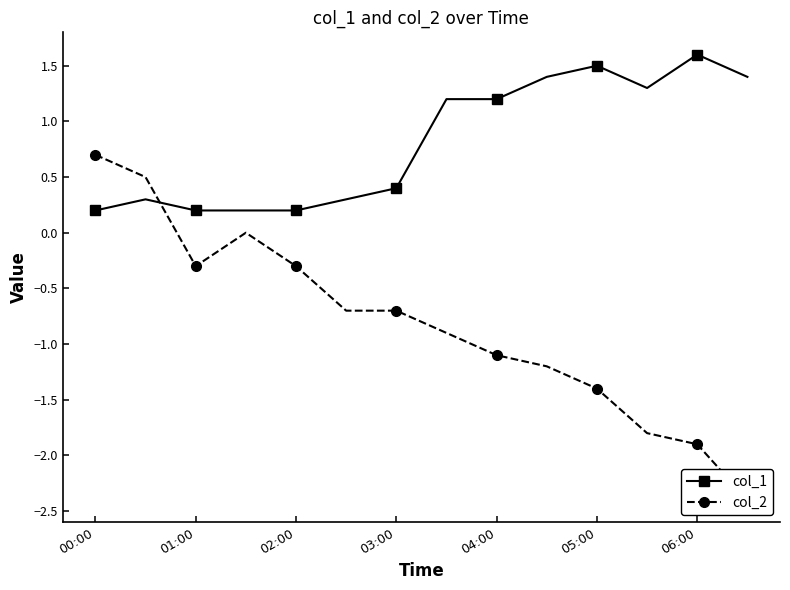

Which series has the largest range (max minus min)?

col_2